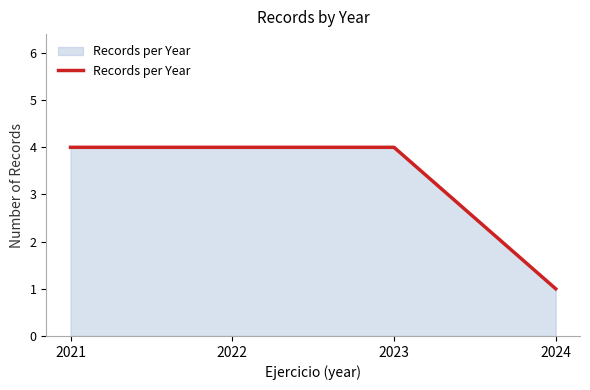

What is the greatest value displayed?

4